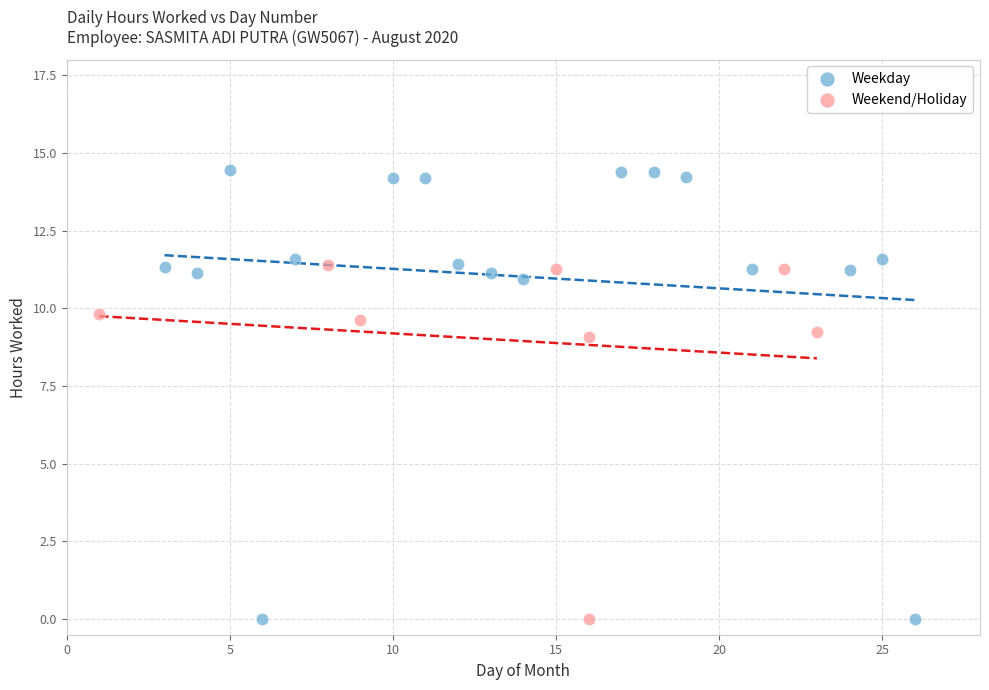

Which series contains the highest Y value?

Weekday